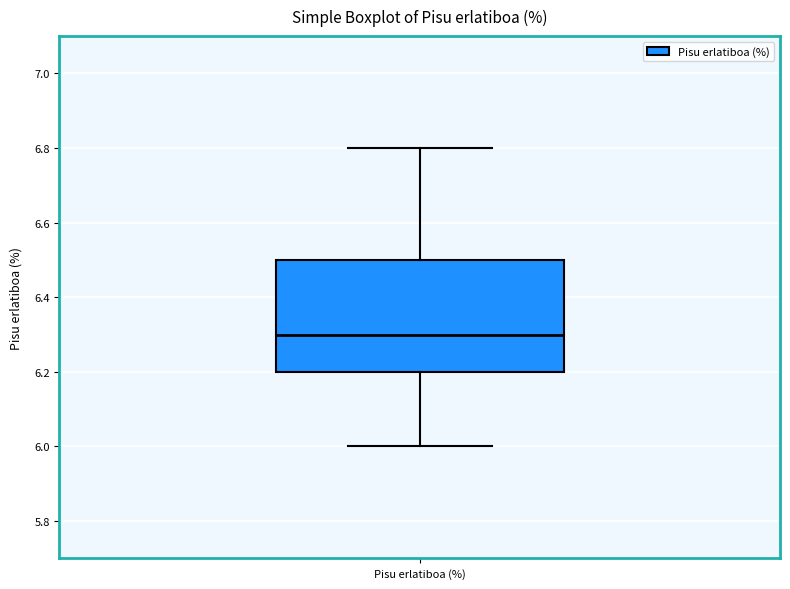

Where is the lower edge of the box for Pisu erlatiboa (%) on the y-axis? The values are not printed on the chart, so give them approximately, as read against the axis.

6.2